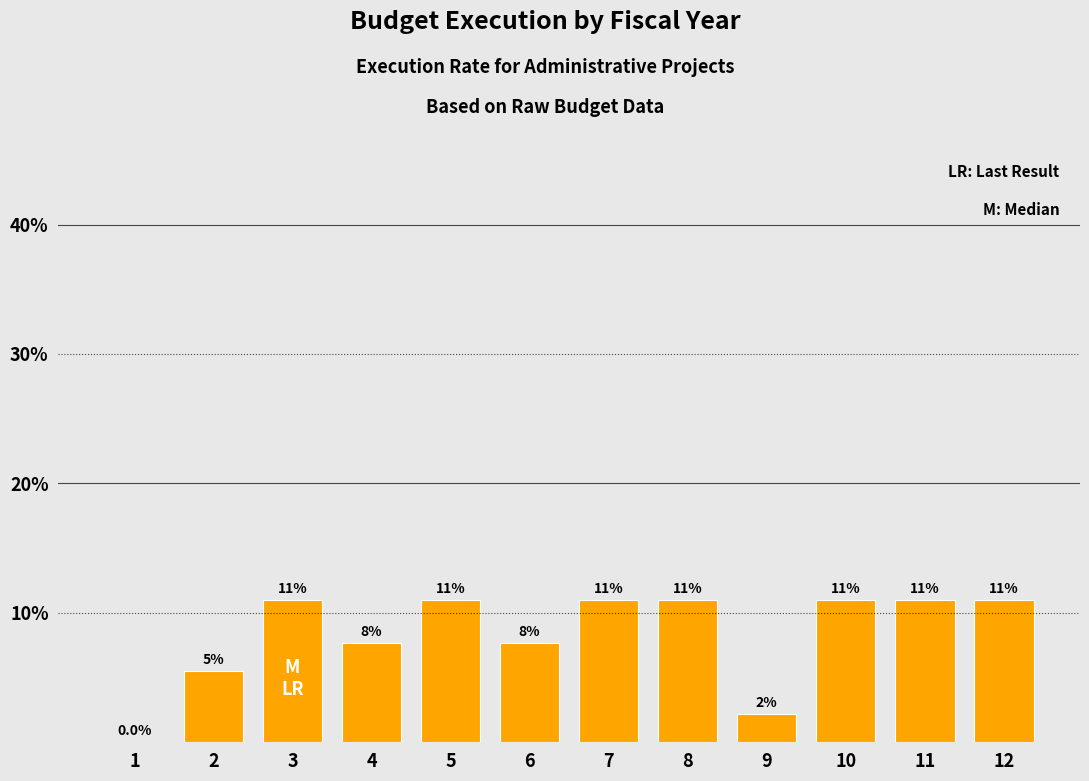

Reading left to right, extract all data points from this chart.

1=0.0	2=5.5	3=11.0	4=7.7	5=11.0	6=7.7	7=11.0	8=11.0	9=2.2	10=11.0	11=11.0	12=11.0